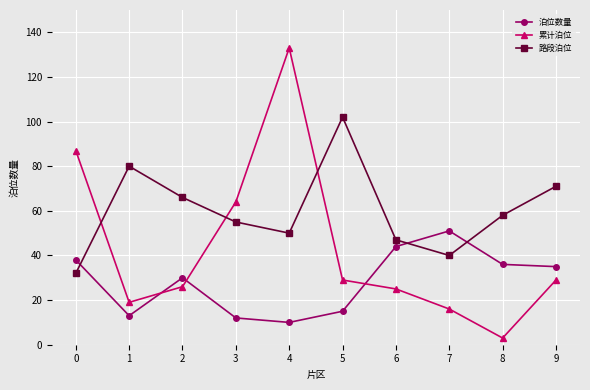

Where is the first local maximum for 泊位数量?

2